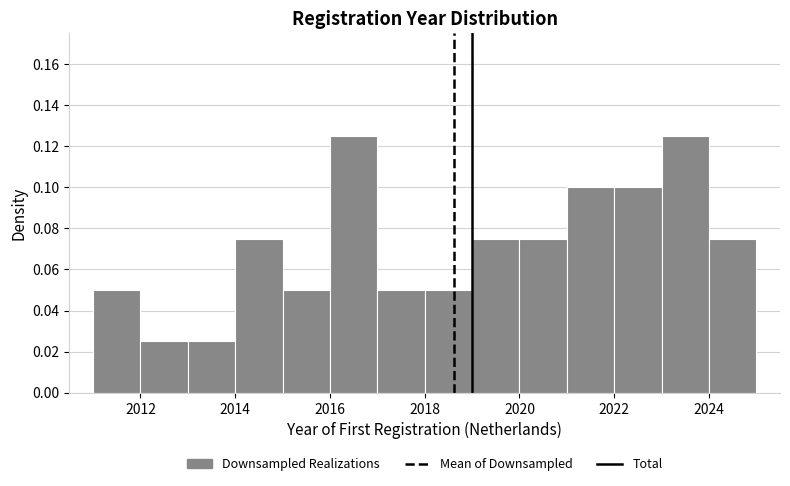

Reading left to right, list every bar in this chart as the range it spans on the x-axis followed by its height. The values are not printed on the chart, so give them approximately, as read against the axis.

2011 to 2012: 0.050
2012 to 2013: 0.026
2013 to 2014: 0.026
2014 to 2015: 0.076
2015 to 2016: 0.050
2016 to 2017: 0.126
2017 to 2018: 0.050
2018 to 2019: 0.050
2019 to 2020: 0.076
2020 to 2021: 0.076
2021 to 2022: 0.100
2022 to 2023: 0.100
2023 to 2024: 0.126
2024 to 2025: 0.076